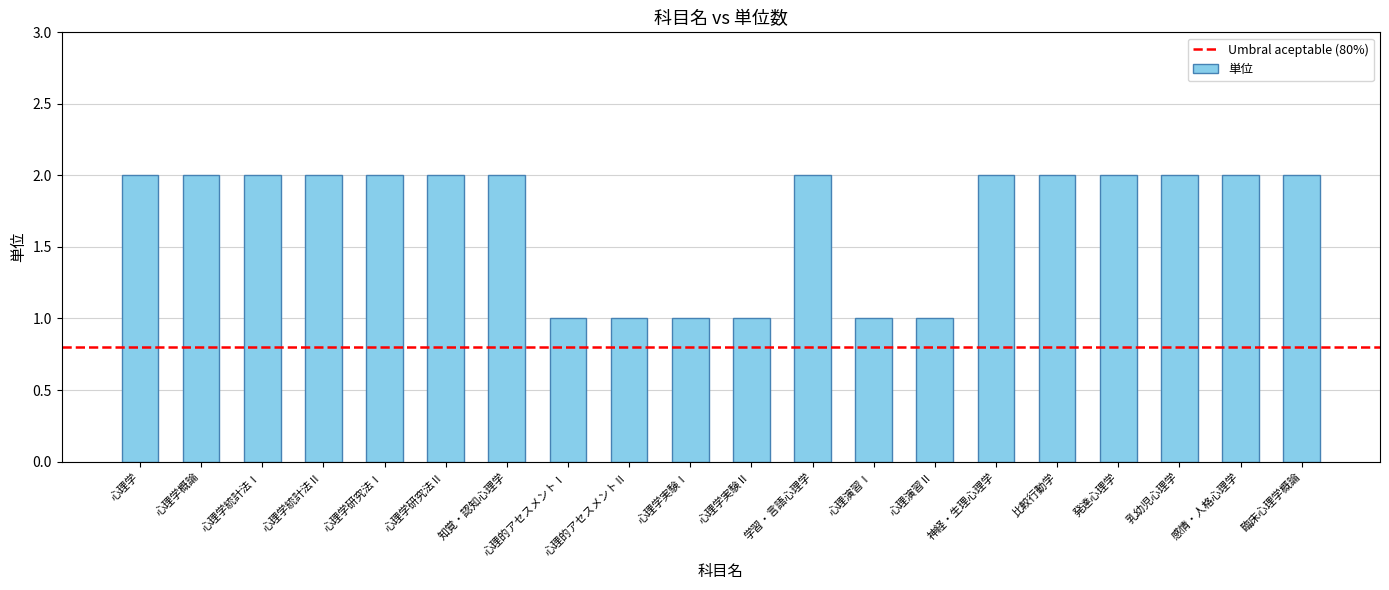

Is it true that the value at 心理演習Ⅰ is 1?

True